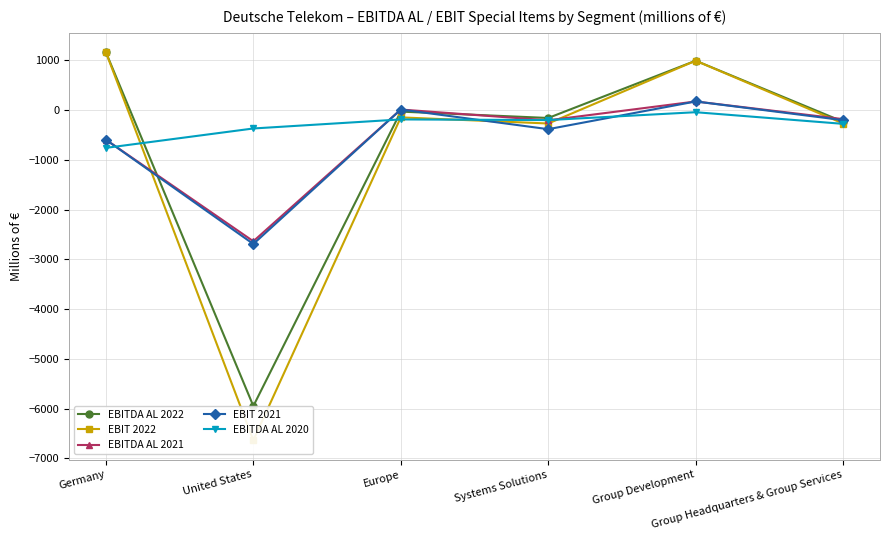

At which label does EBITDA AL 2021 first exceed -182?

Europe